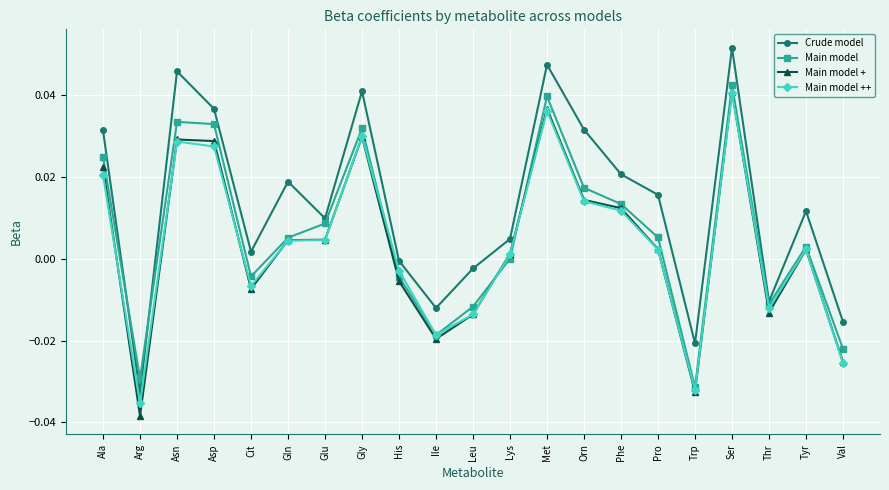

What is the label of the 1st point from the left?

Ala